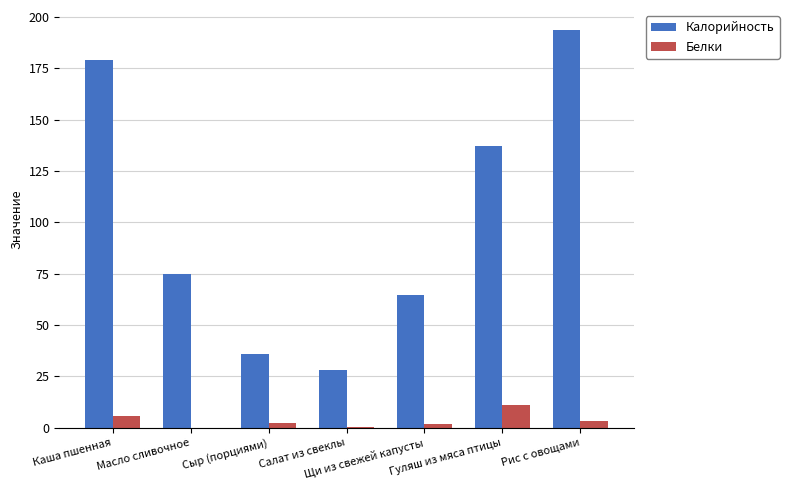

Read the Калорийность value at Салат из свеклы.

28.1